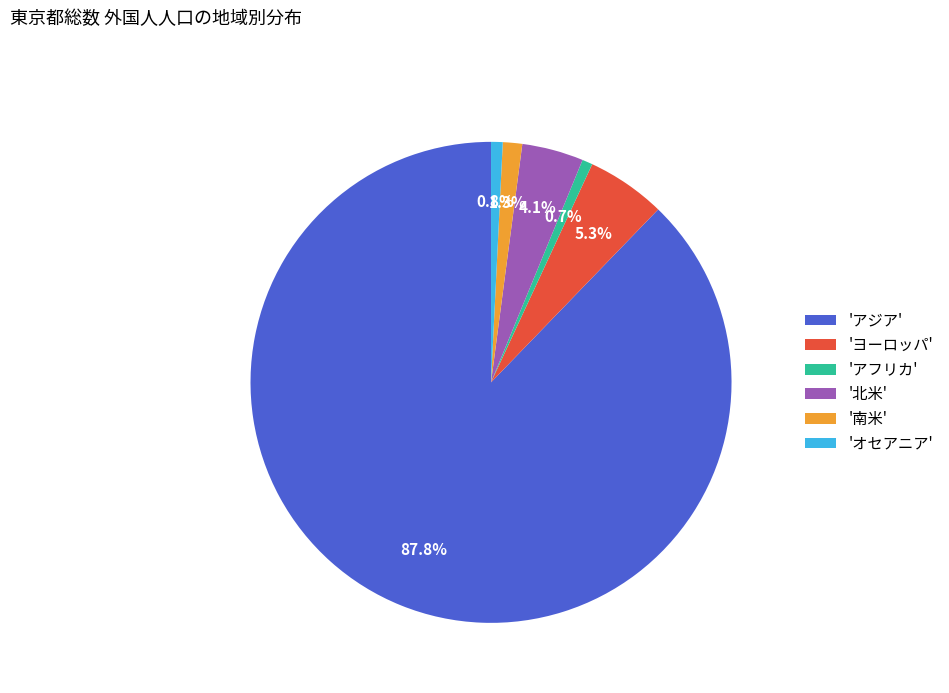

What portion of the pie excludes 'アジア'?

12.2%